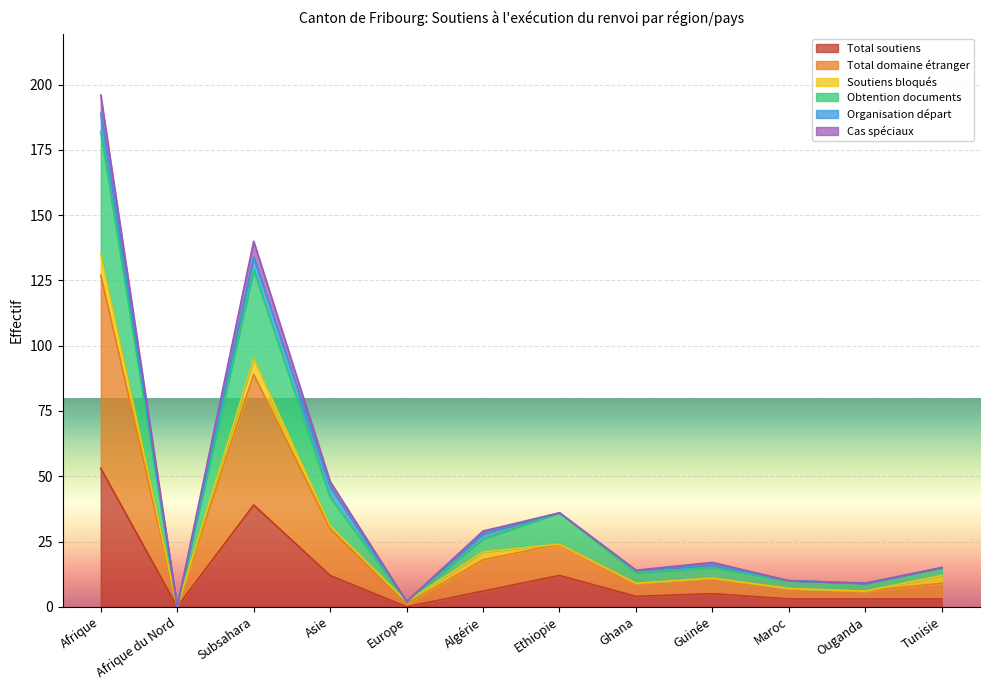

The Total soutiens series shows 12 at Asie. True or false?

True